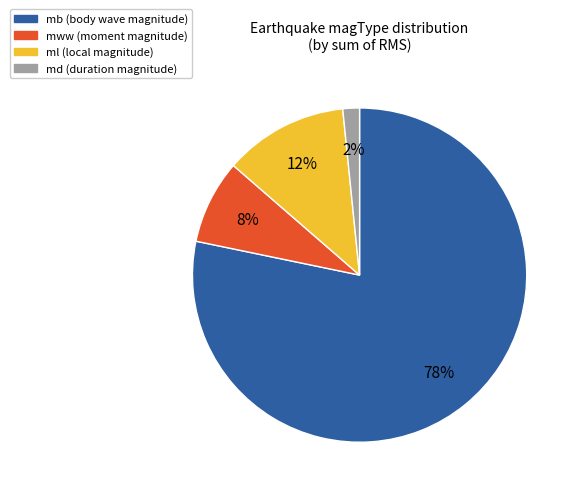

What is the largest slice in the pie chart?

mb